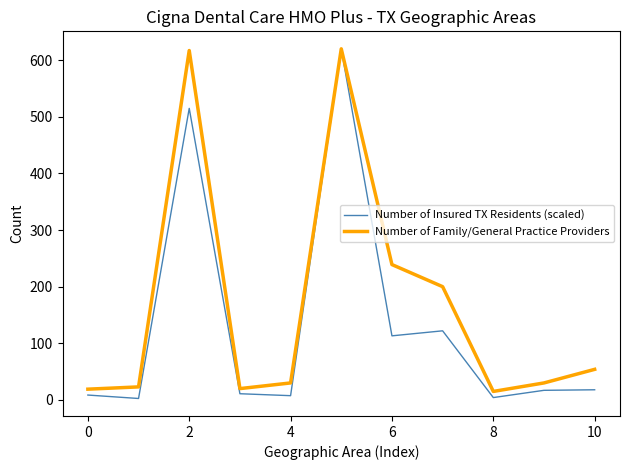

Rank the series by their average value, from lowest to highest.

Number of Insured TX Residents (scaled), Number of Family/General Practice Providers